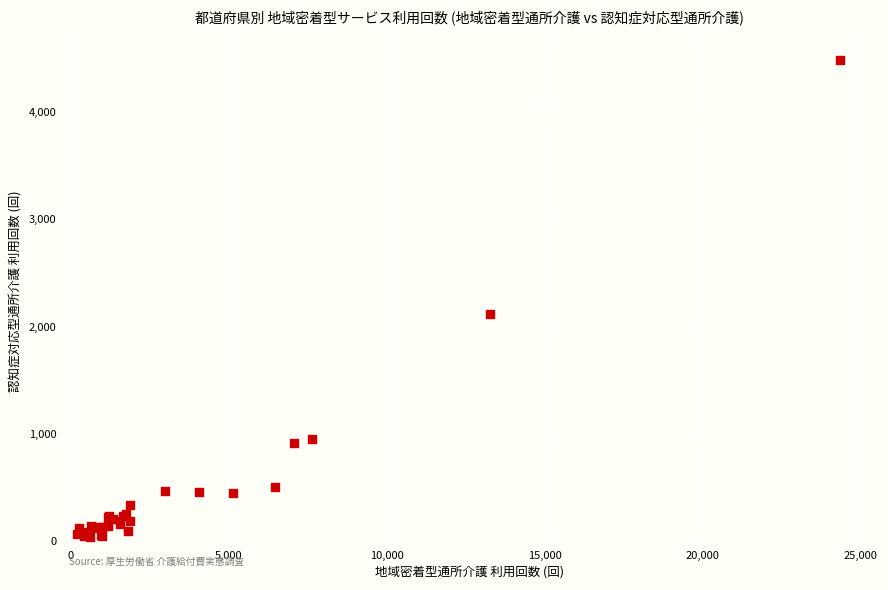

What Y value in the scatter plot is closest to 2260?

2117